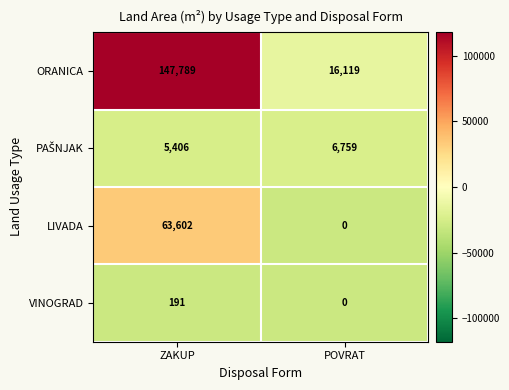

At which category is the sum across all series the highest?

ZAKUP